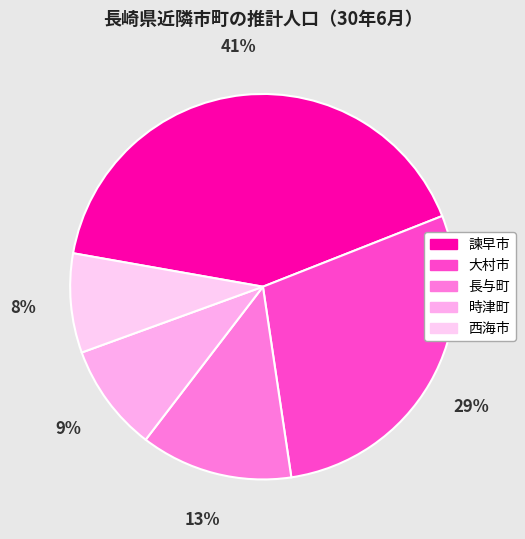

Count the number of slices in the pie.

5